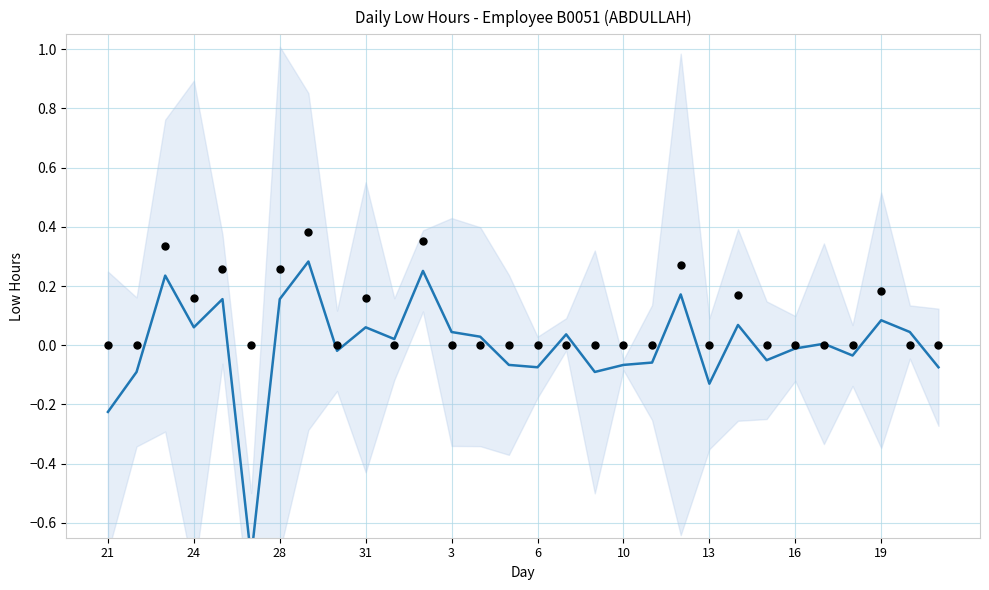

What is the change in value from 3 to 26?

-0.2